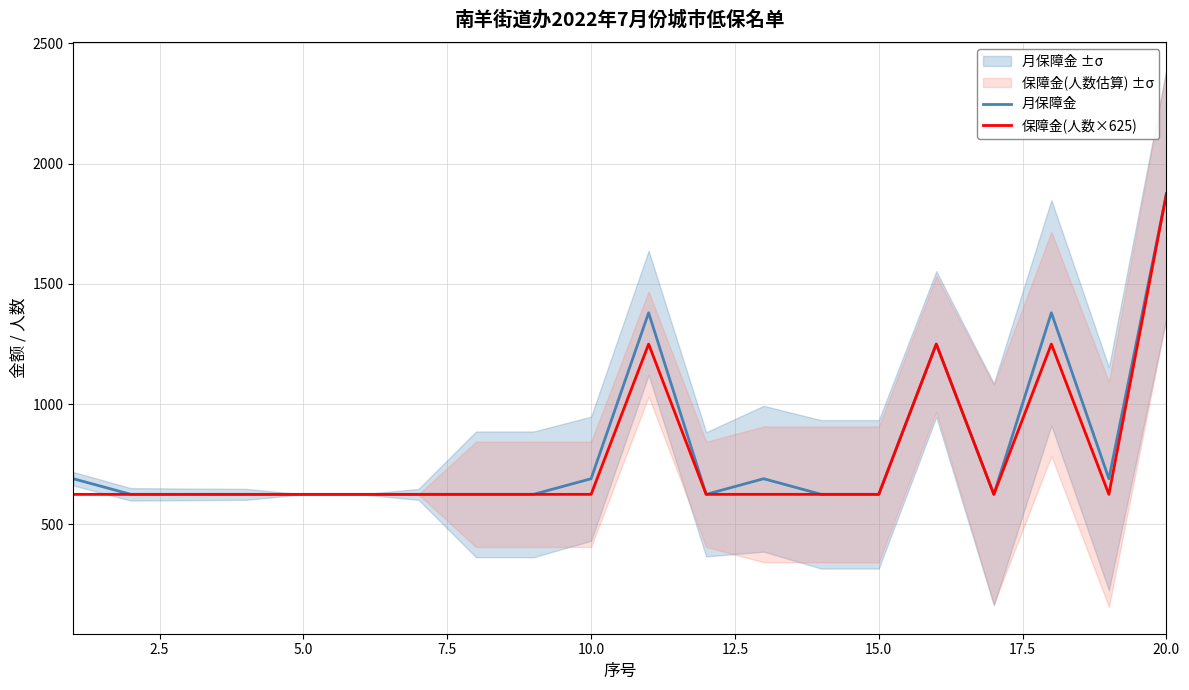

How many distinct data groups are displayed?

2